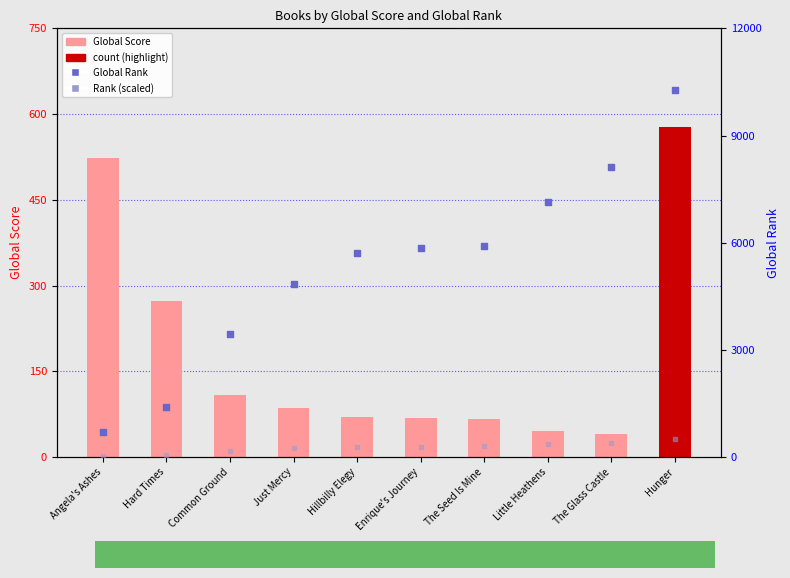

Which series reaches the maximum Y coordinate?

Global Rank